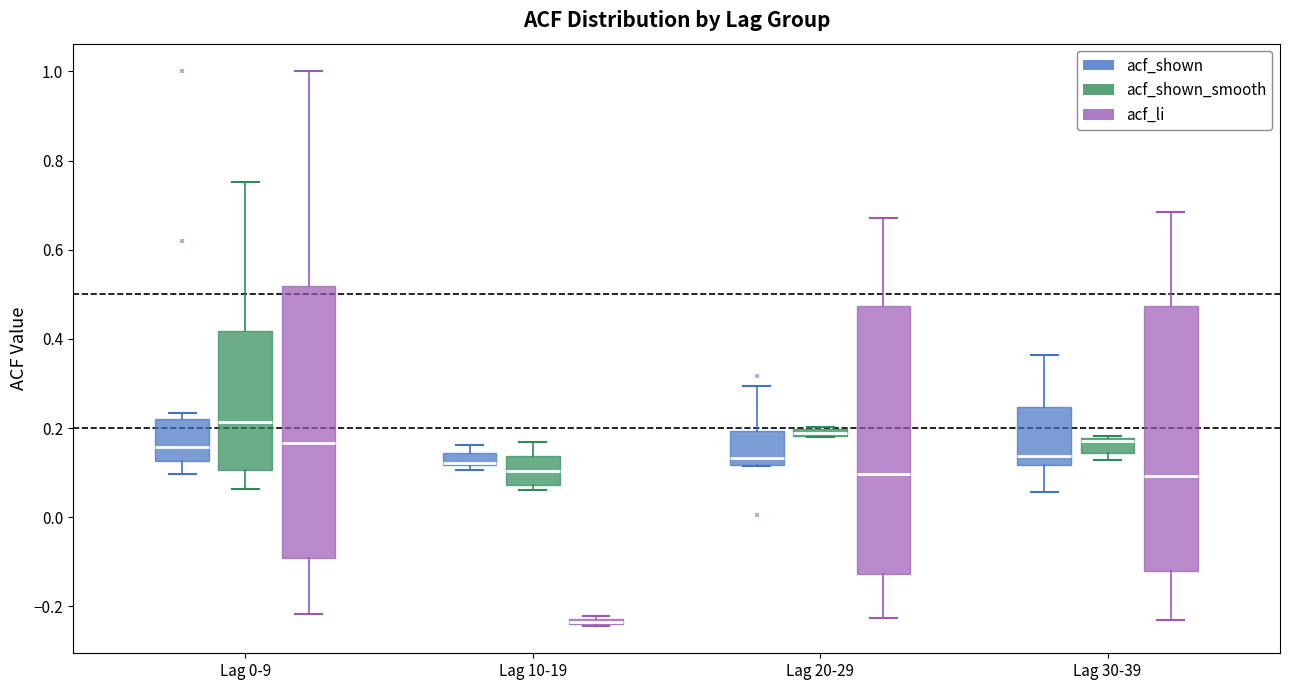

Where does the median line of the box for Lag 30-39 (acf_li) sit on the y-axis? The values are not printed on the chart, so give them approximately, as read against the axis.

0.10